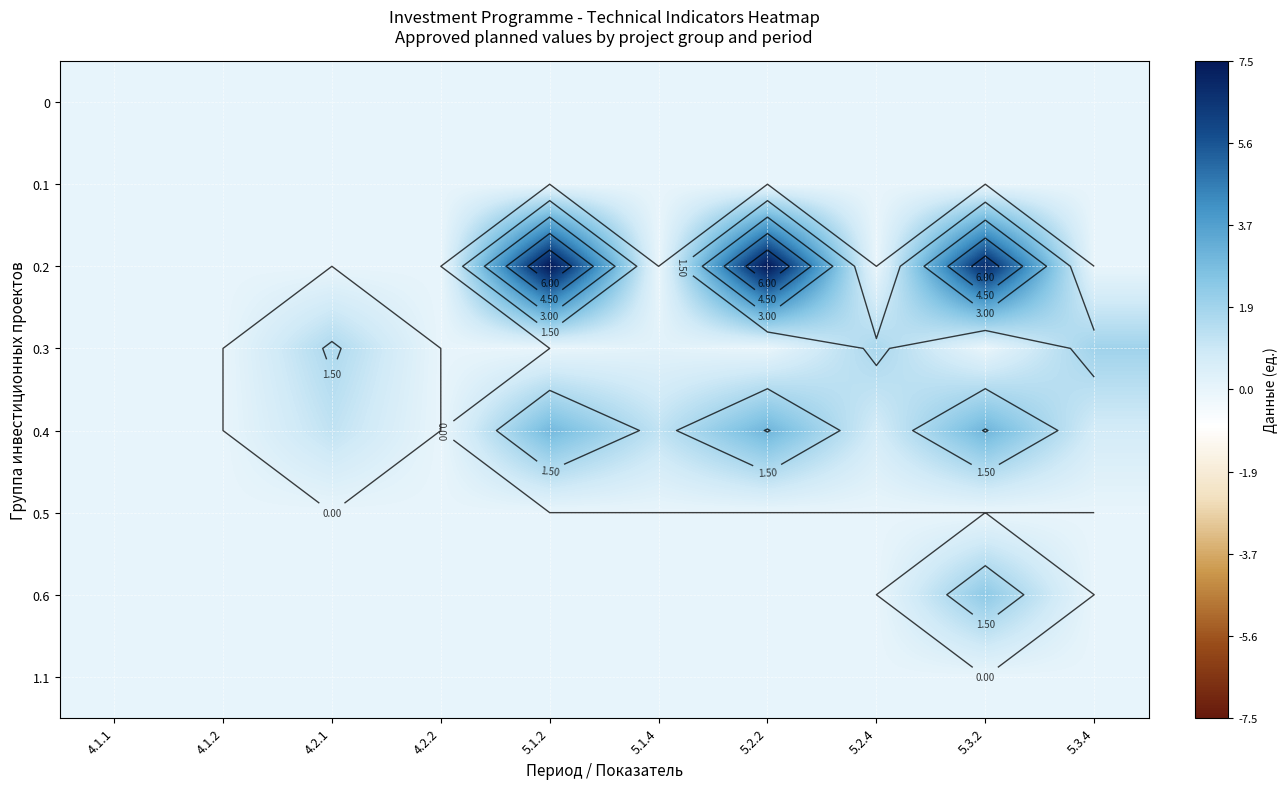

Which has a higher value, 5.1.4 or 4.1.2?

5.1.4